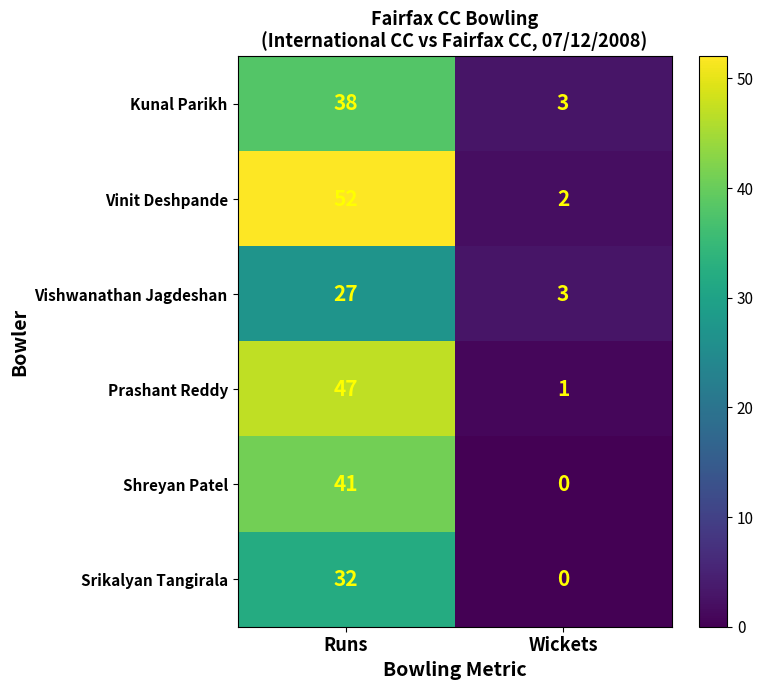

Which series has the widest spread of values?

Vinit Deshpande